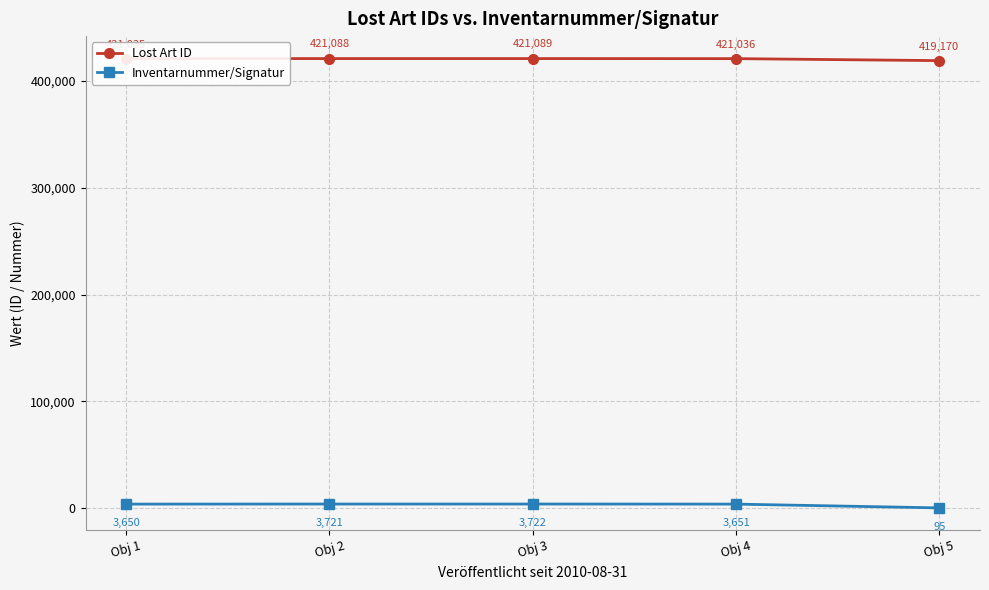

What is the difference between the maximum and second lowest values in the Lost Art ID series?

54